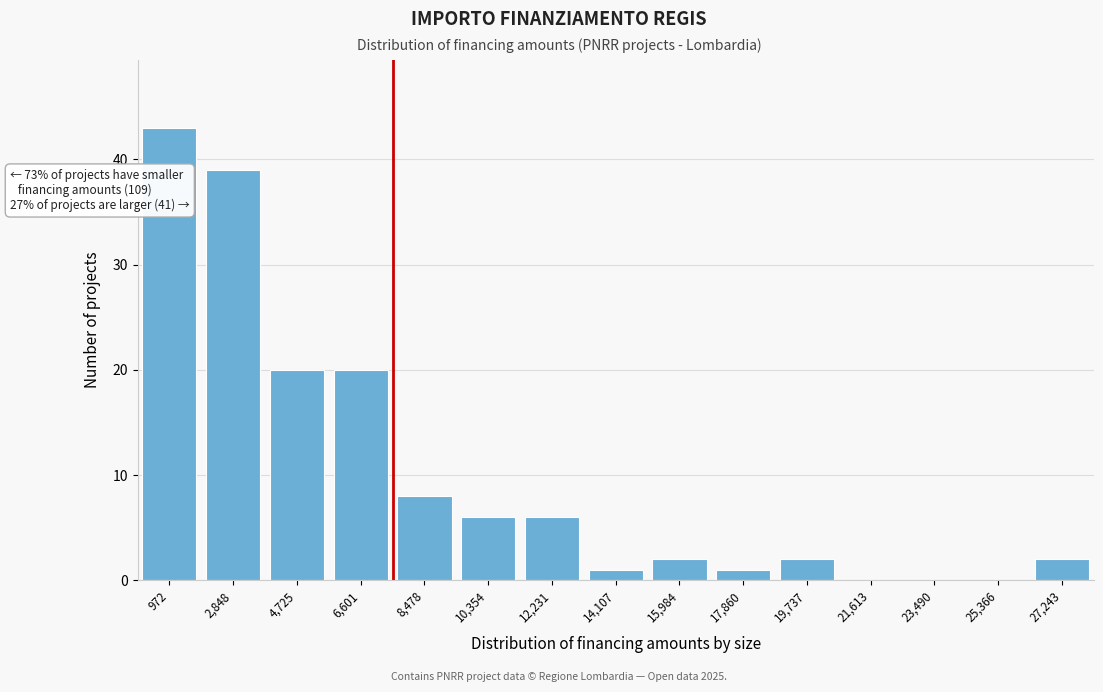

Reading left to right, transcribe all the data shown in this chart.

972=43	2,848=39	4,725=20	6,601=20	8,478=8	10,354=6	12,231=6	14,107=1	15,984=2	17,860=1	19,737=2	21,613=0	23,490=0	25,366=0	27,243=2